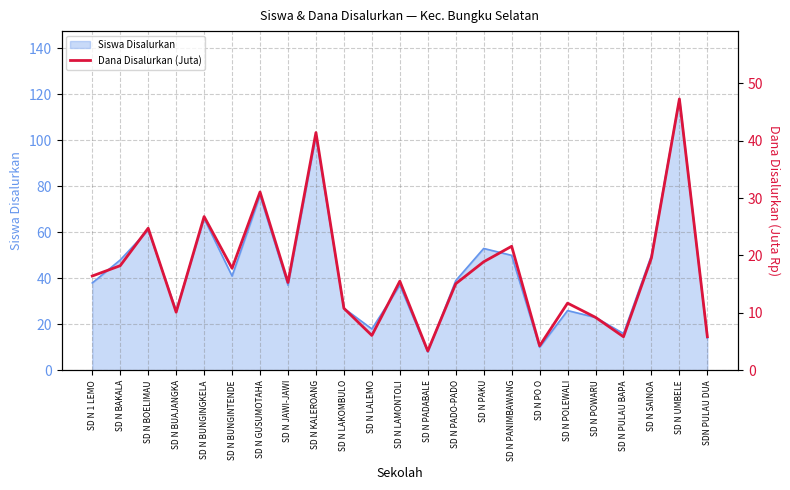

What position from the right is SD N JAWI-JAWI?

16